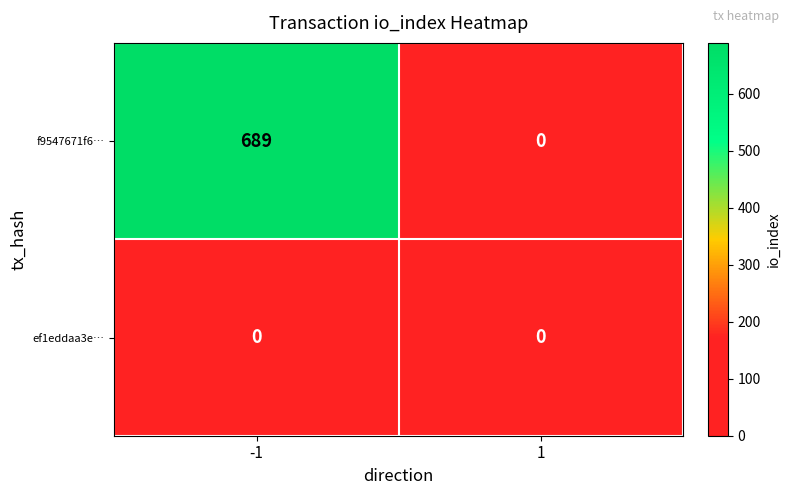

Reading right to left, transcribe all the data shown in this chart.

f9547671f6…: 0	689
ef1eddaa3e…: 0	0